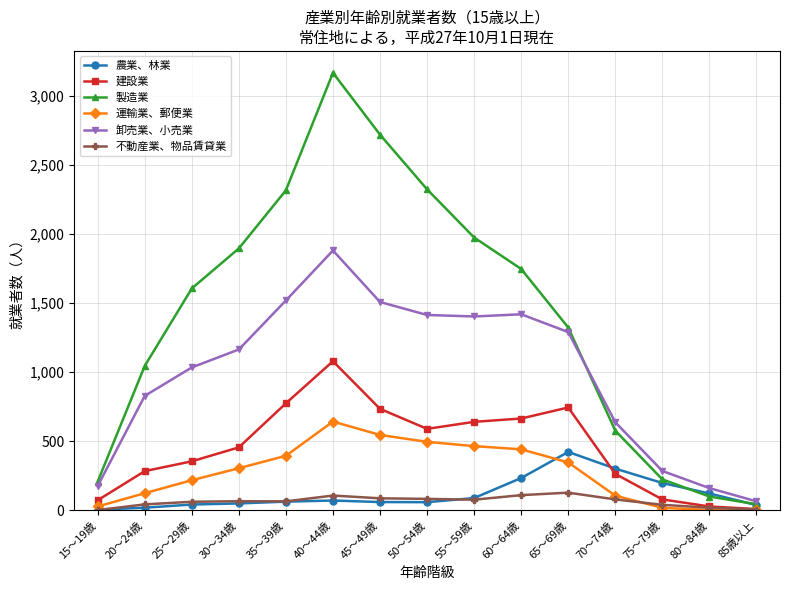

What is the difference between the second highest and second lowest values in the 製造業 series?

2621